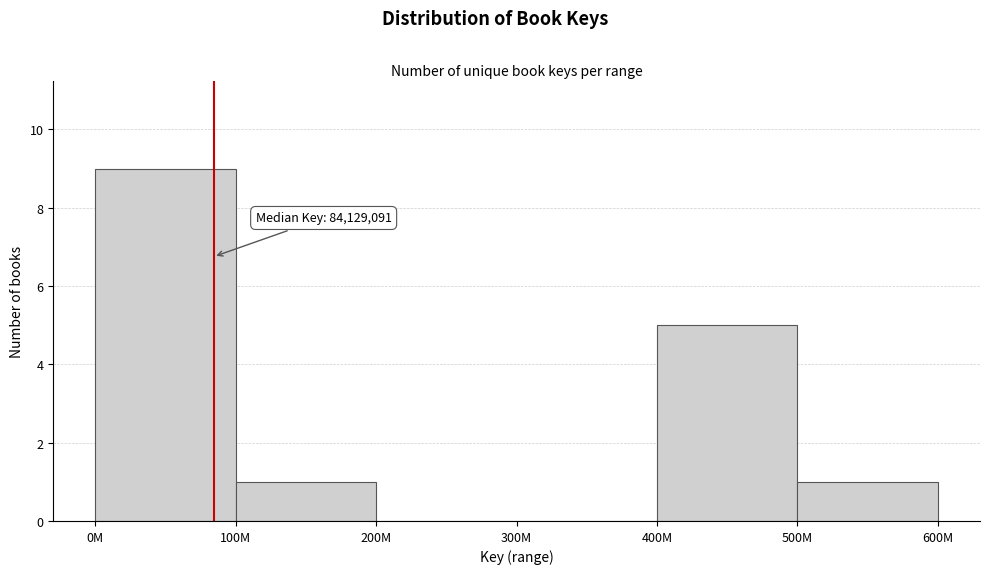

Reading left to right, extract all data points from this chart.

0M=9	100M=1	200M=0	300M=0	400M=5	500M=1